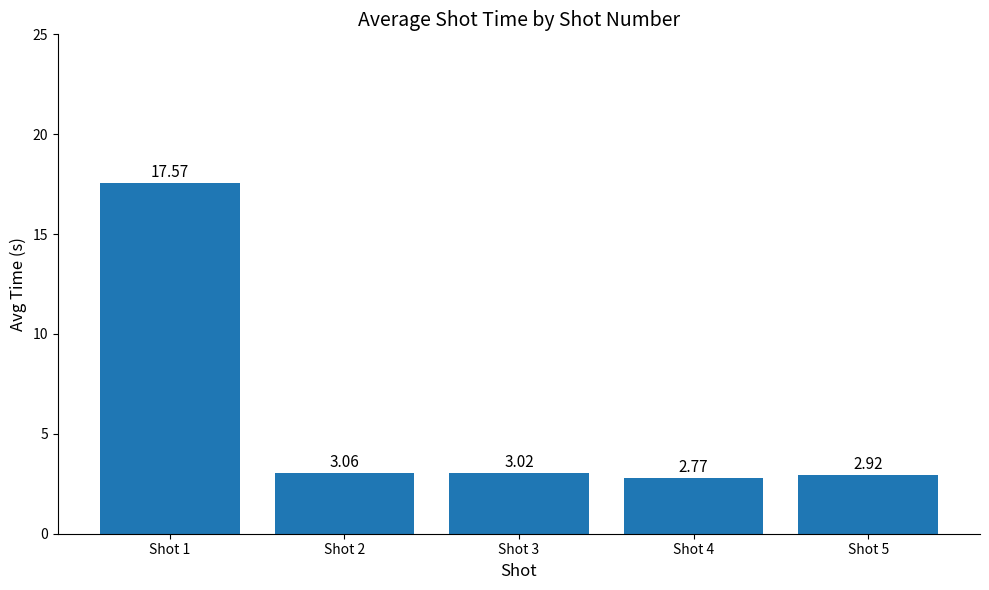

List the labels in order of value, largest first.

Shot 1, Shot 2, Shot 3, Shot 5, Shot 4